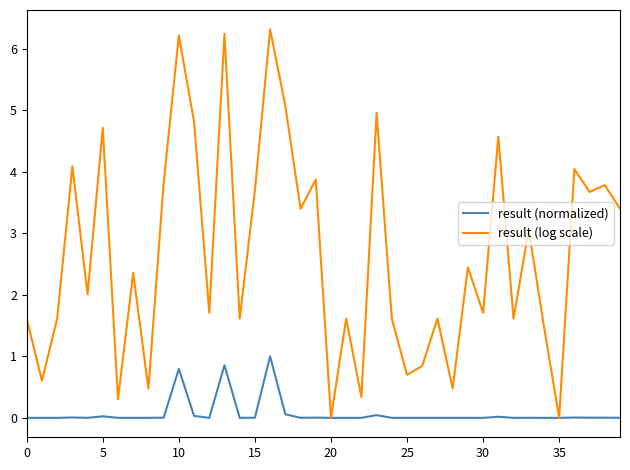

What is the maximum value for result (normalized)?

1.0